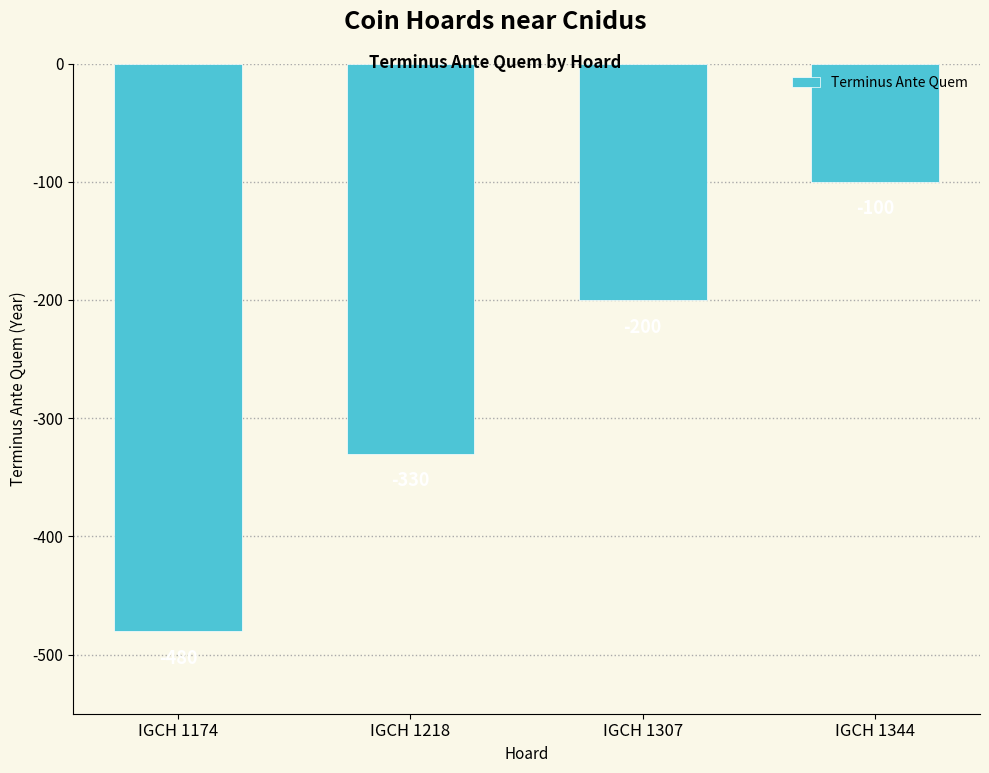

Which label corresponds to the smallest value in the chart?

IGCH 1174